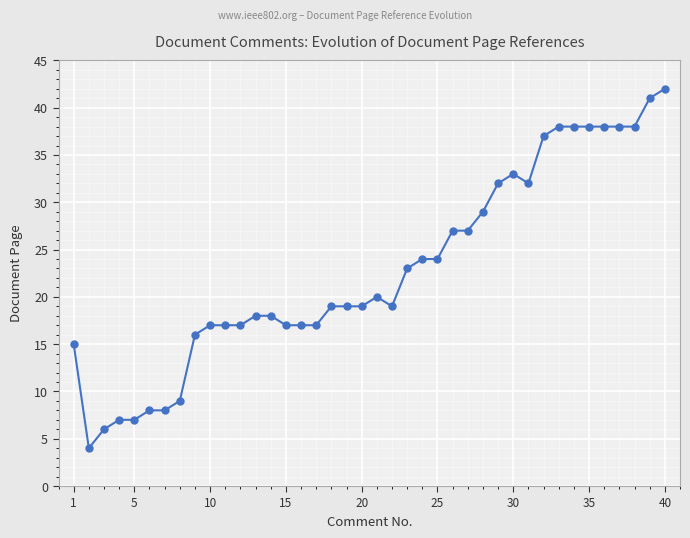

What is the smallest value displayed?

4